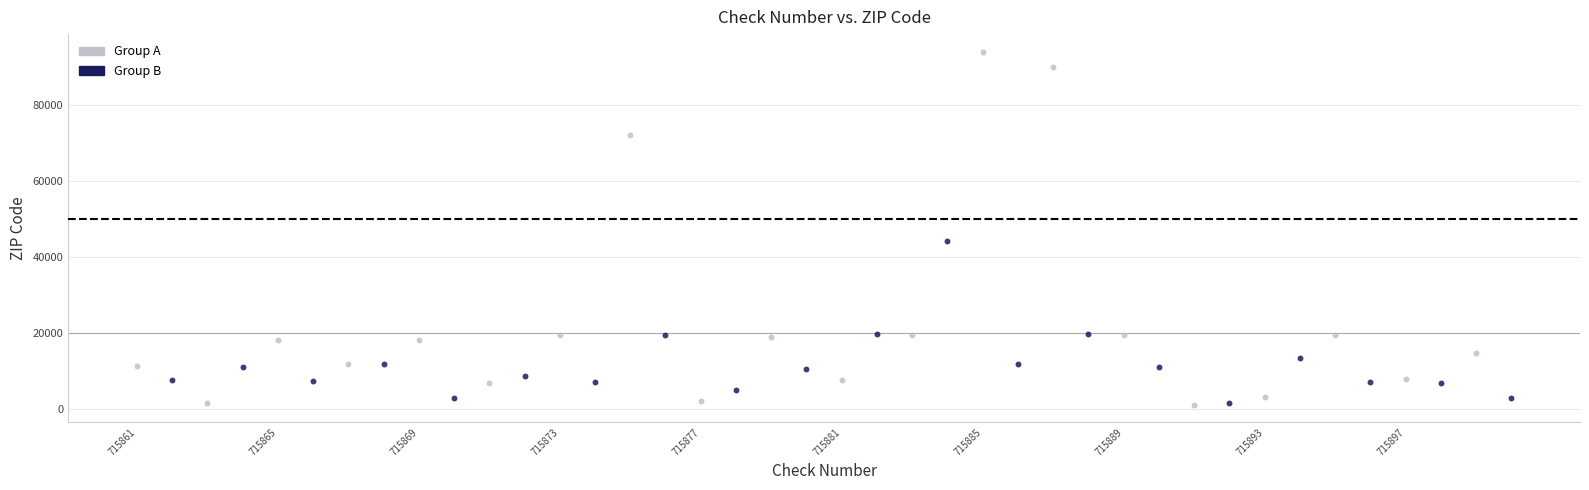

Which series reaches the maximum Y coordinate?

Group A